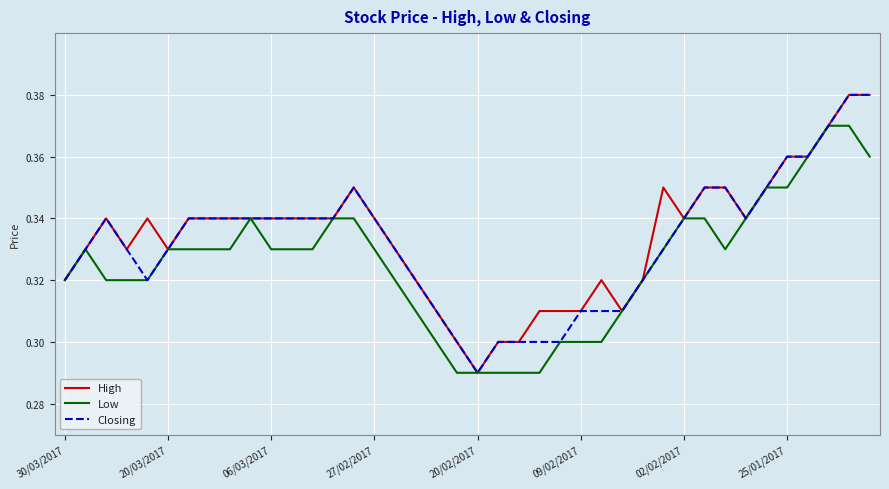

How many Low values are between 0 and 1?

40